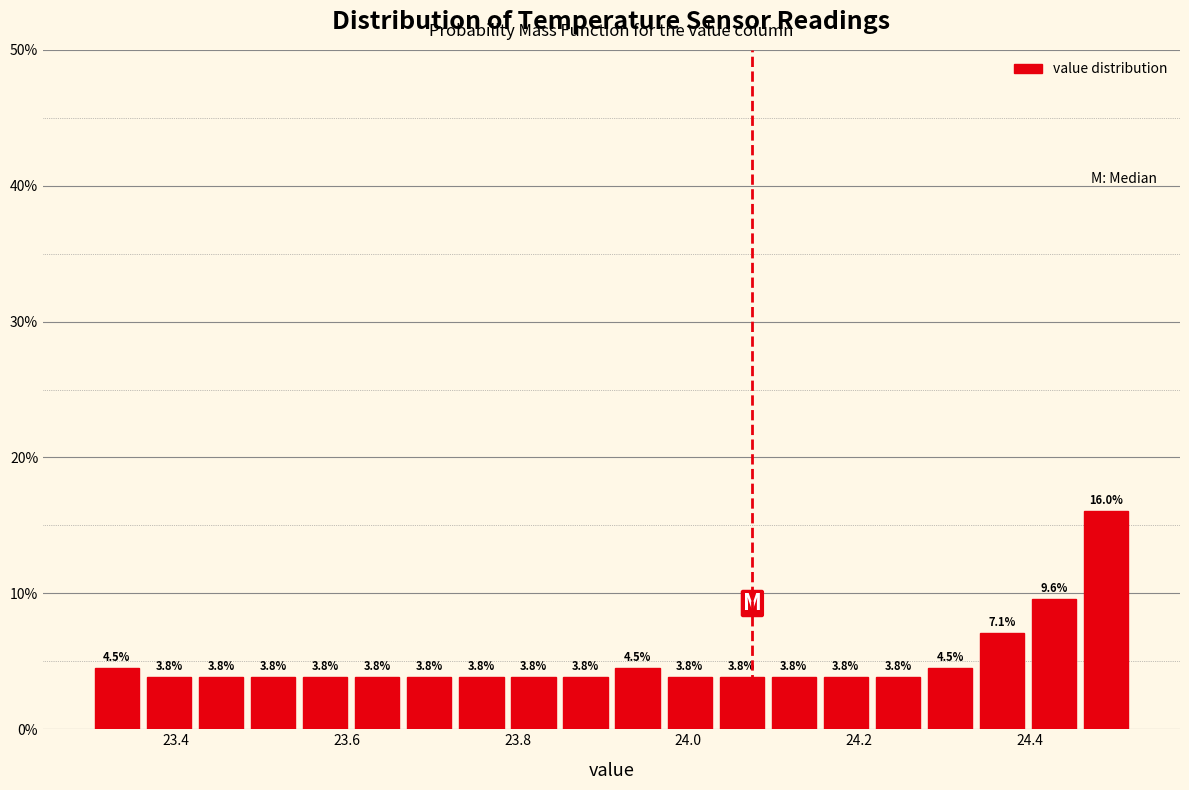

Around what value on the x-axis is the tallest bar? Give the approximate position of its centre, as read against the axis.

24.48